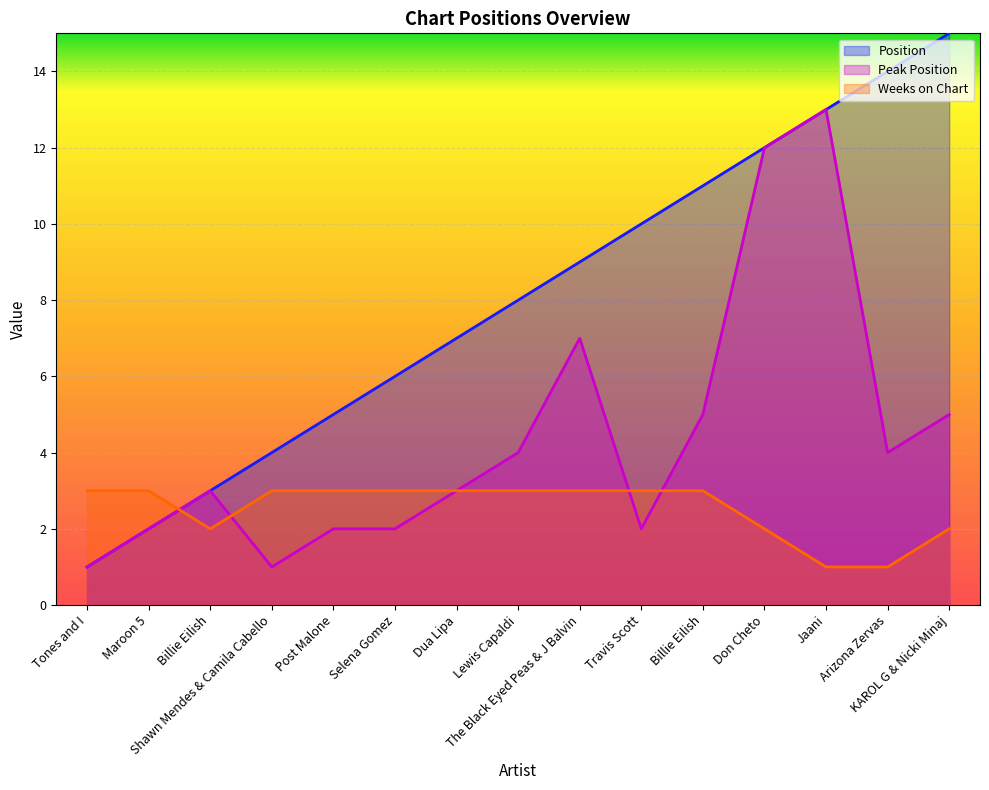

At which category does Weeks on Chart reach its first local valley?

Billie Eilish